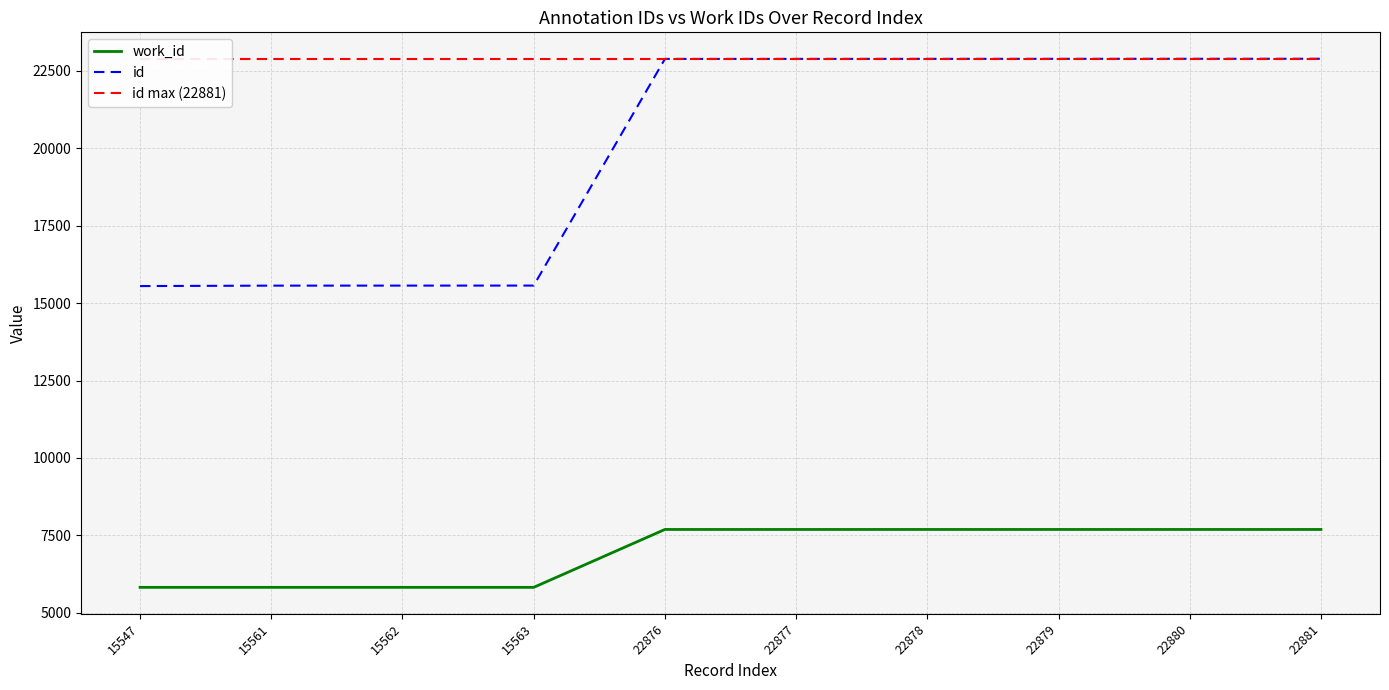

True or false: work_id and id intersect in this chart.

False